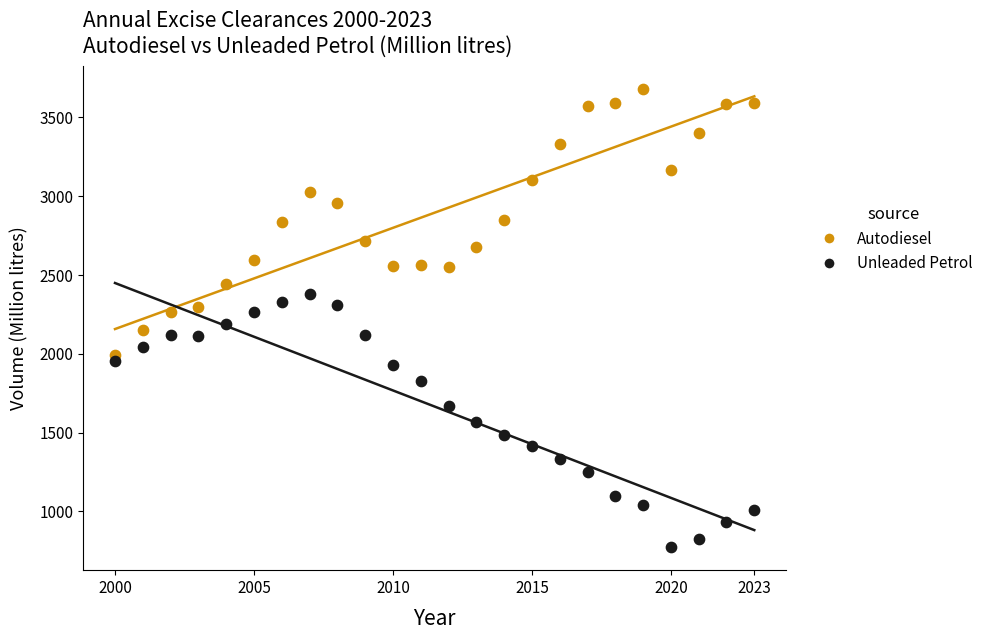

Which series reaches the maximum Y coordinate?

Autodiesel